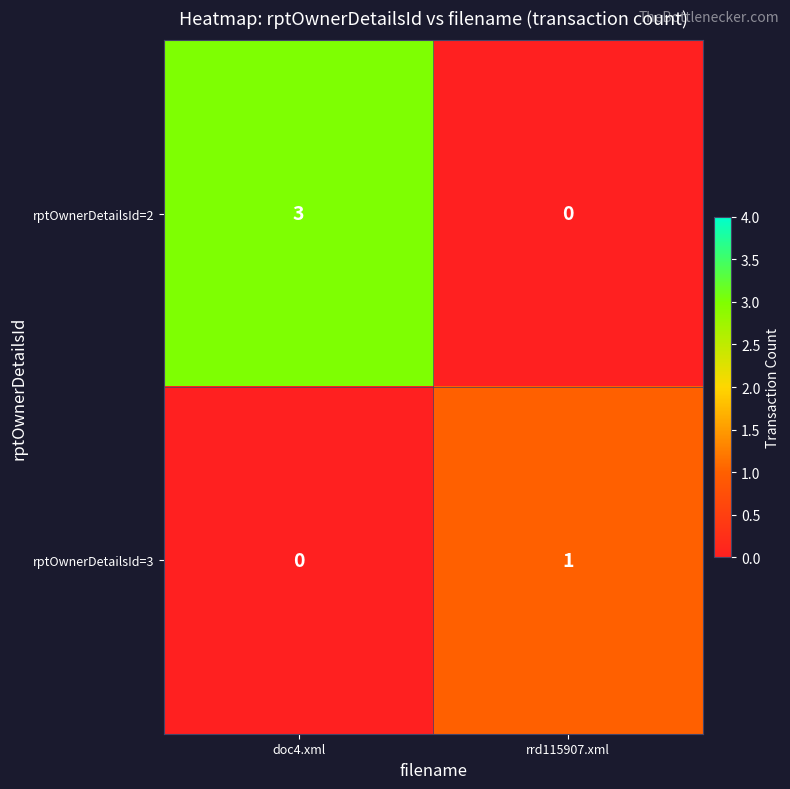

Is it true that rptOwnerDetailsId=2 equals 3 at doc4.xml?

True